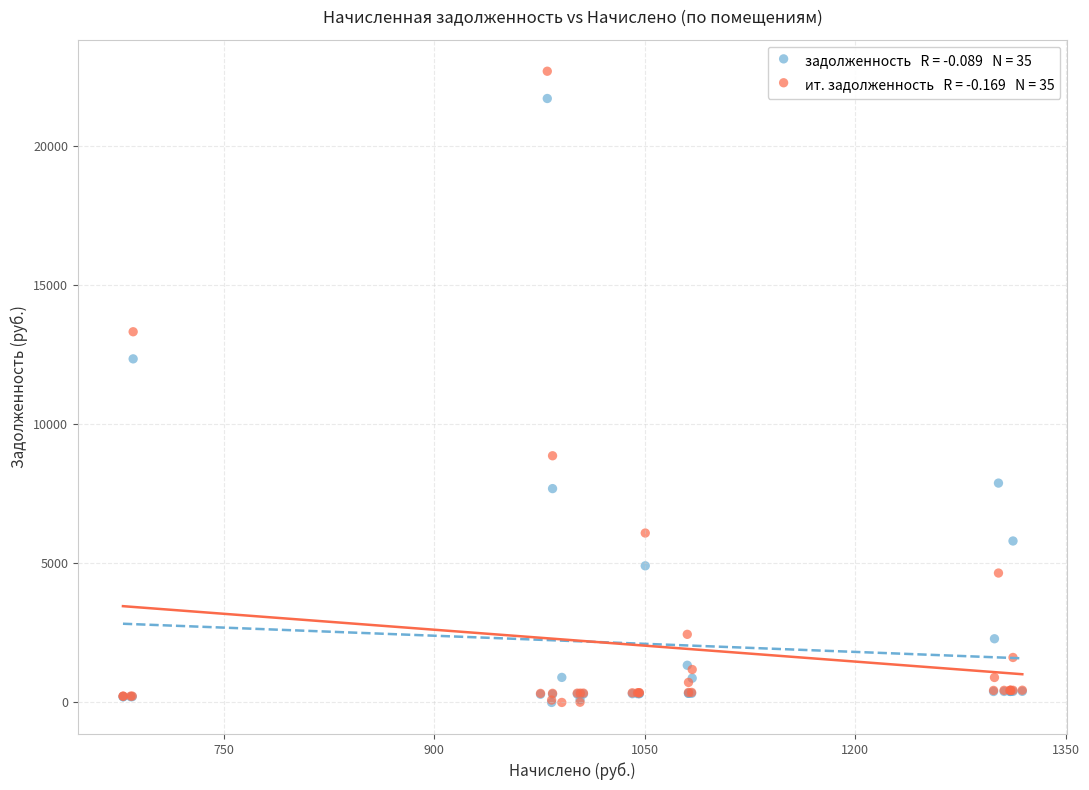

Across all series, what Y value is closest to 11345?

12351.6